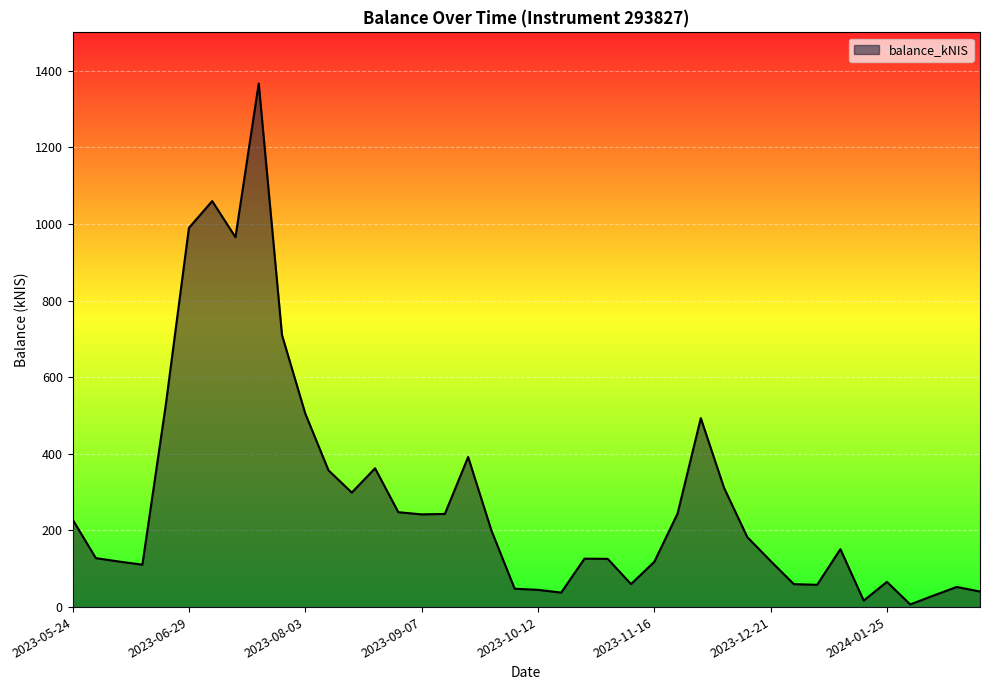

Count the number of data series in this chart.

1